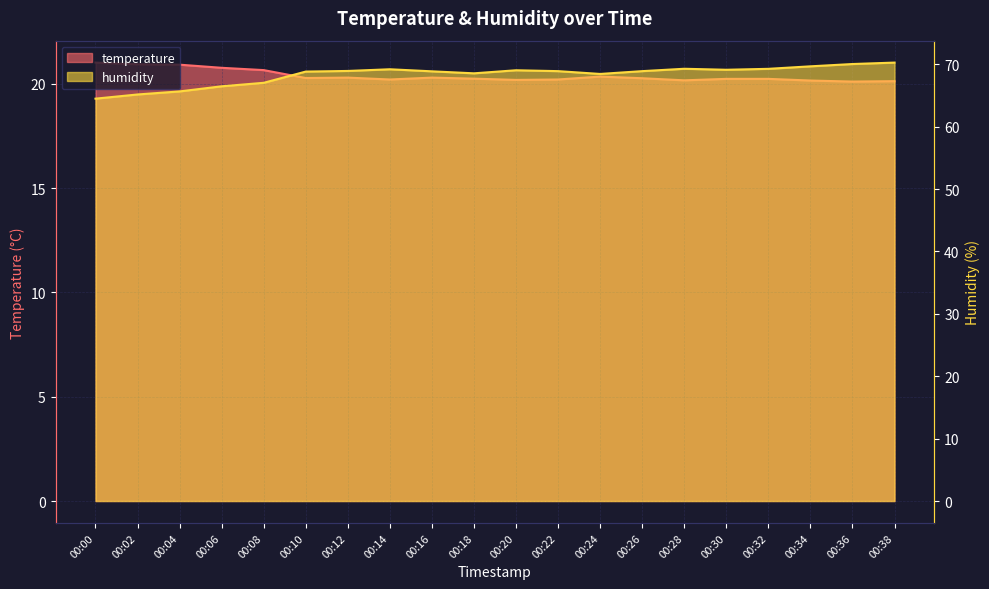

At which category does humidity reach its first local peak?

00:14